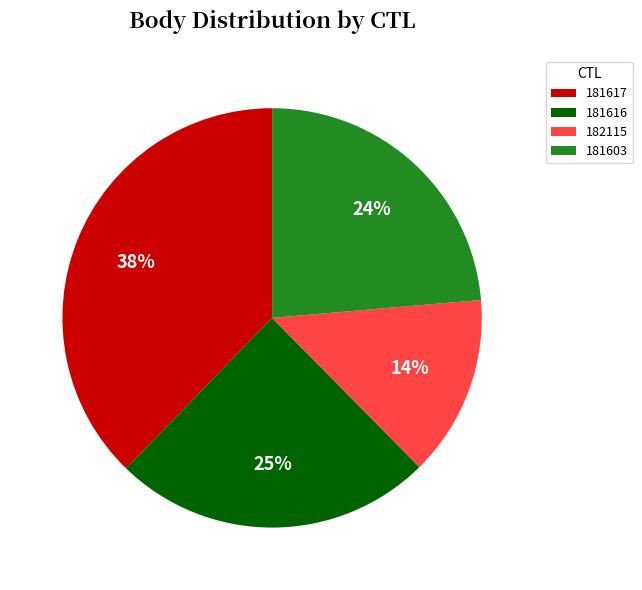

To the nearest percent, what is the combined percentage of 182115 and 181616?

39%